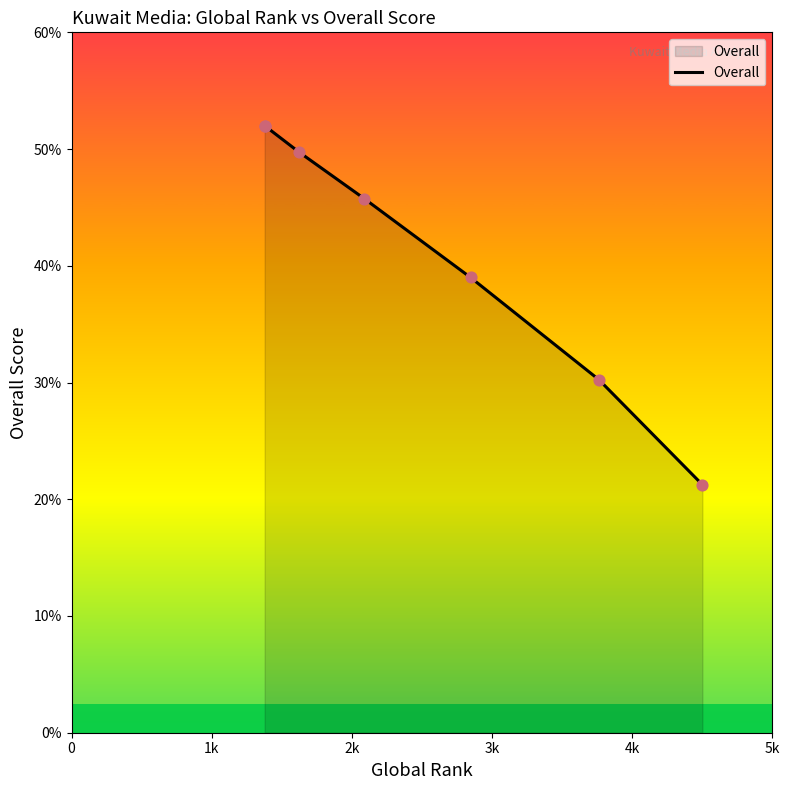

What is the ratio of the value at 2k to the value at 4k?

1.3